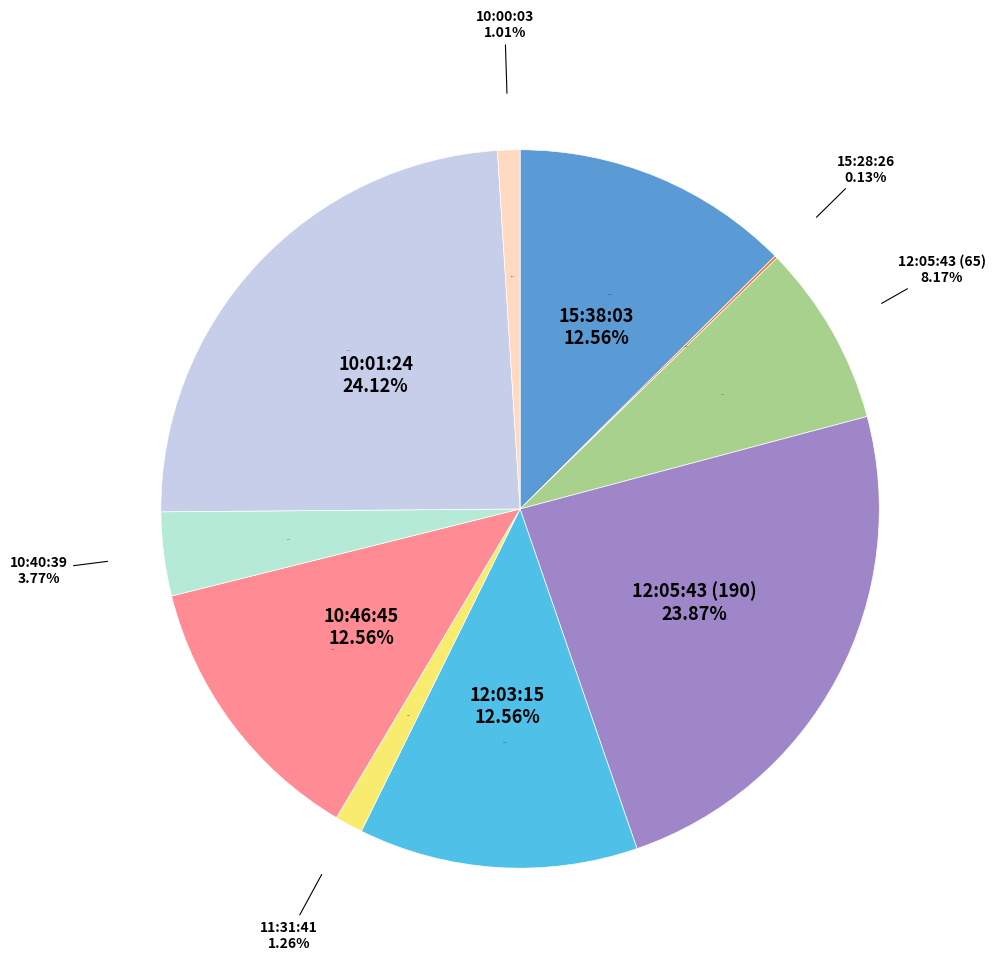

Which slice is the largest?

10:01:24